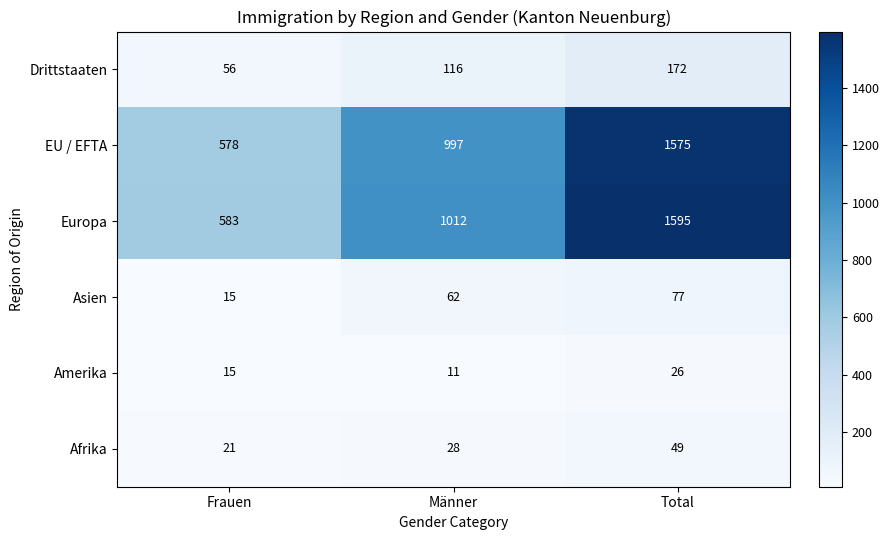

Read the Amerika value at Frauen, to the nearest 5.

15